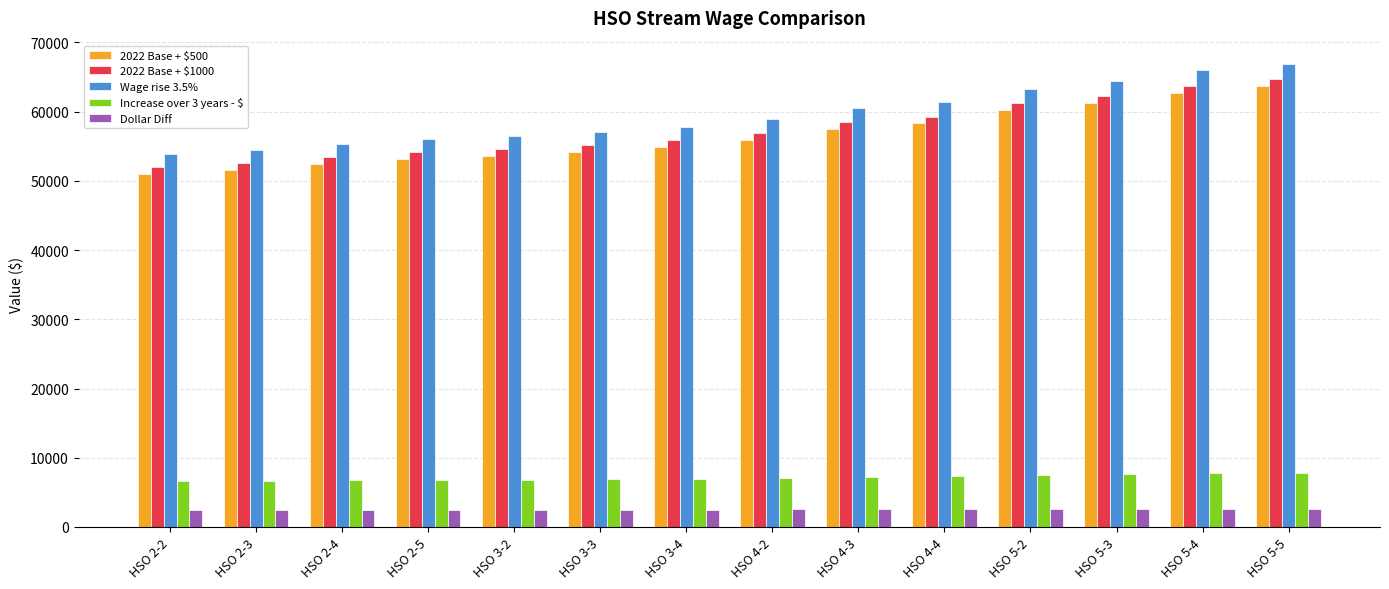

Which series changed the most between HSO 2-5 and HSO 5-3?

Wage rise 3.5%